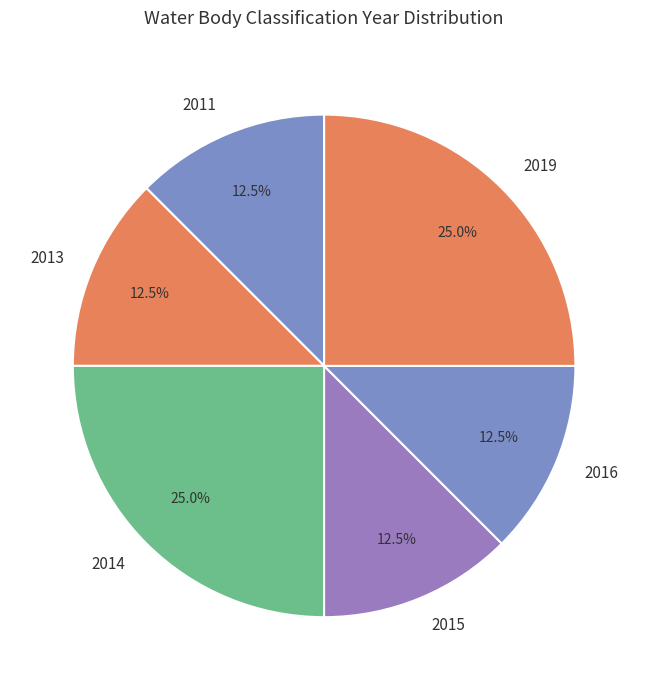

What is the ratio of the value at 2014 to the value at 2019?

1.0